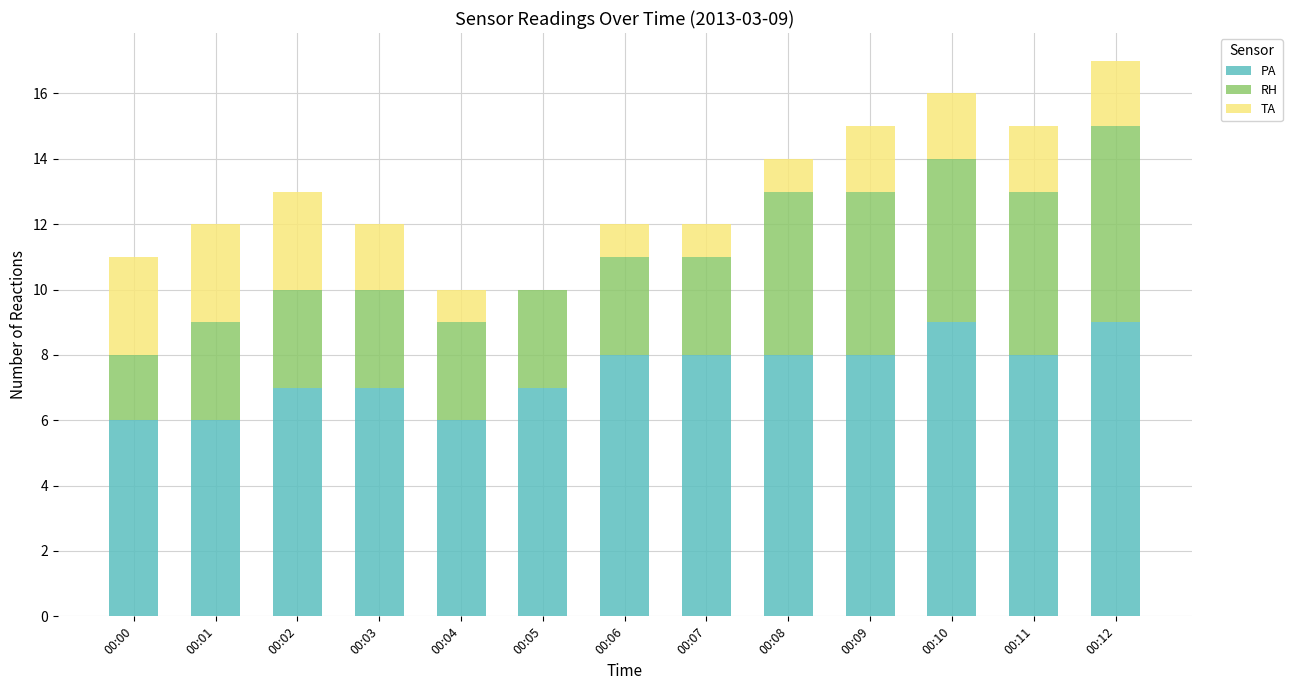

The PA series shows 12 at 00:08. True or false?

False